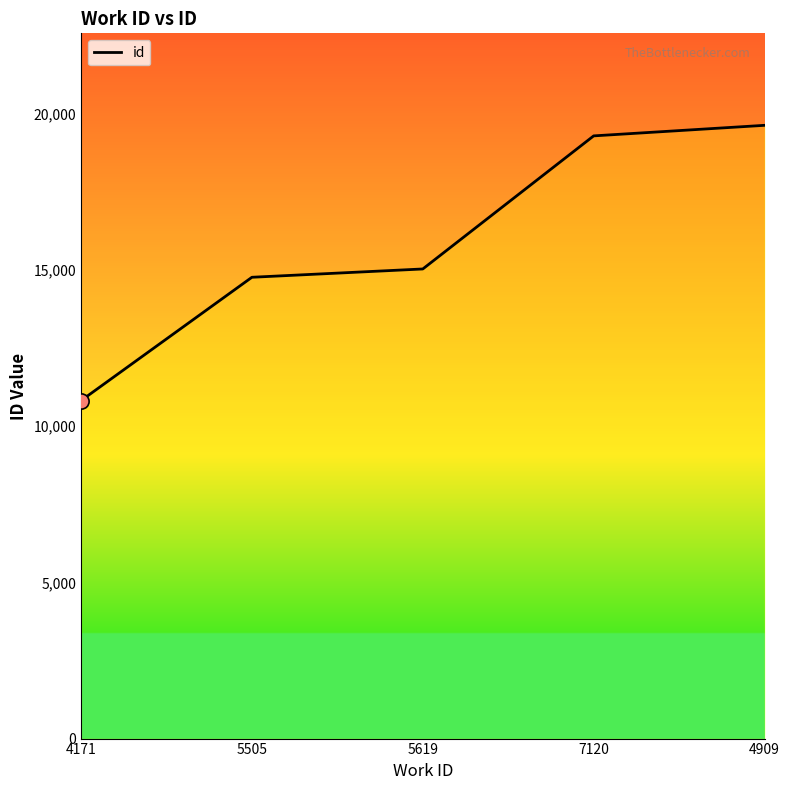

Between 7120 and 4909, which is larger?

4909